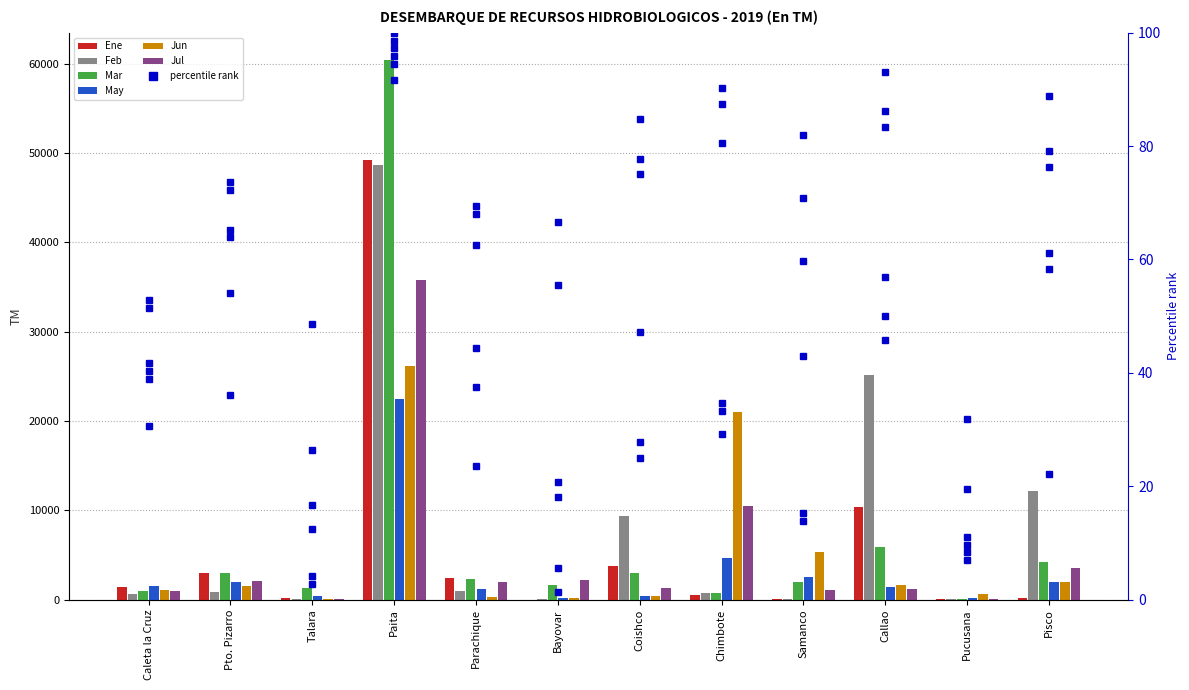

Reading left to right, extract all data points from this chart.

Ene: 1458.5	2950.4	139.8	49240.7	2370.7	0.0	3801.5	563.5	92.5	10319.0	50.6	235.1
Feb: 657.1	856.9	35.6	48647.4	915.5	44.0	9410.5	784.9	109.0	25203.5	49.0	12202.7
Mar: 993.0	3024.7	1354.7	60454.9	2265.1	1611.5	3025.0	785.1	1955.4	5937.1	76.1	4240.6
May: 1566.1	2031.7	405.1	22498.2	1149.3	166.2	383.0	4632.8	2590.4	1420.2	233.4	1940.4
Jun: 1039.3	1569.1	43.8	26175.5	336.6	234.9	456.9	20957.2	5351.1	1624.7	671.6	1972.4
Jul: 953.9	2118.4	81.8	35844.2	1979.9	2176.9	1345.7	10483.6	1094.2	1219.3	74.2	3512.1